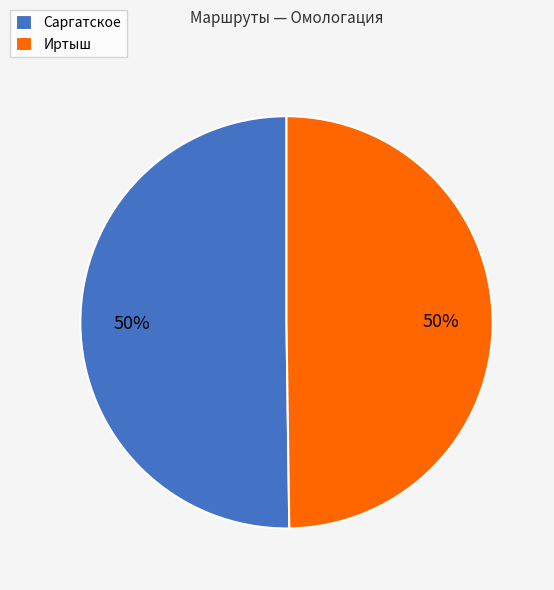

Is the sum of Иртыш and Саргатское greater than half?

Yes